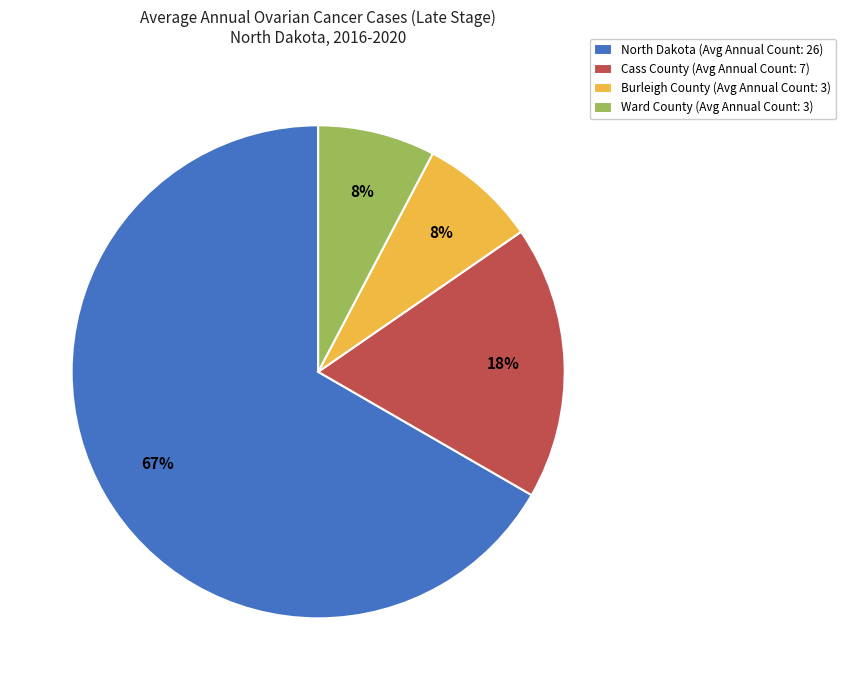

Which category has the biggest portion of the pie?

North Dakota (Avg Annual Count: 26)